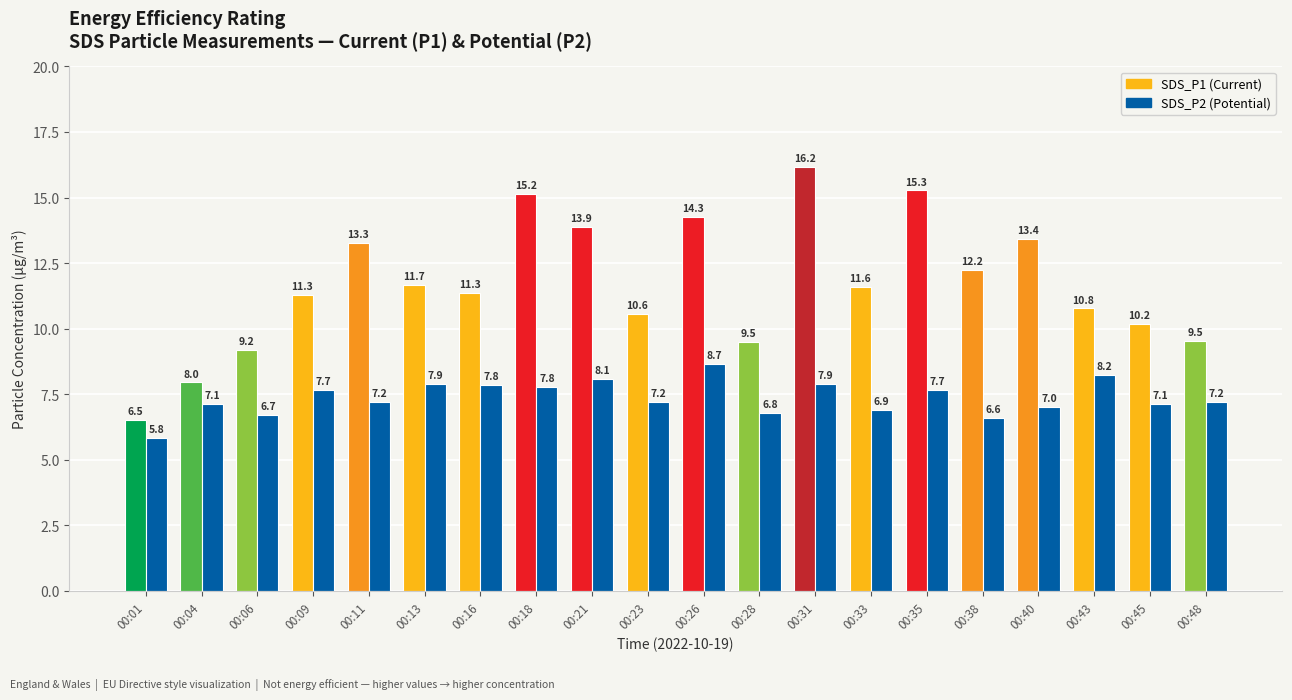

What is the maximum value shown in the chart?

16.2